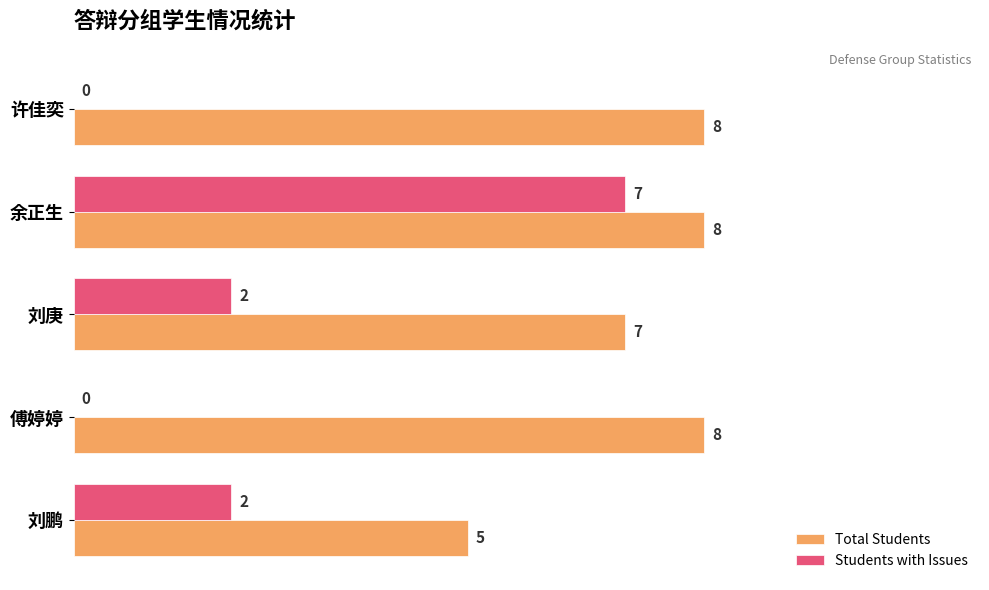

What is the sum of the Students with Issues values at 傅婷婷 and 余正生?

7